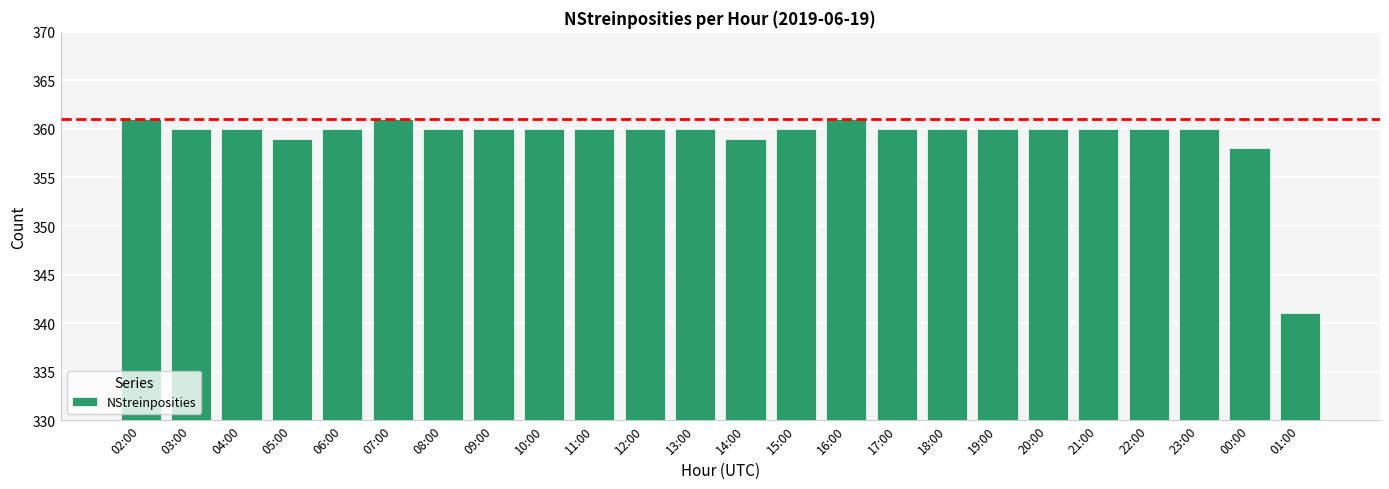

Which has a higher value, 17:00 or 07:00?

07:00